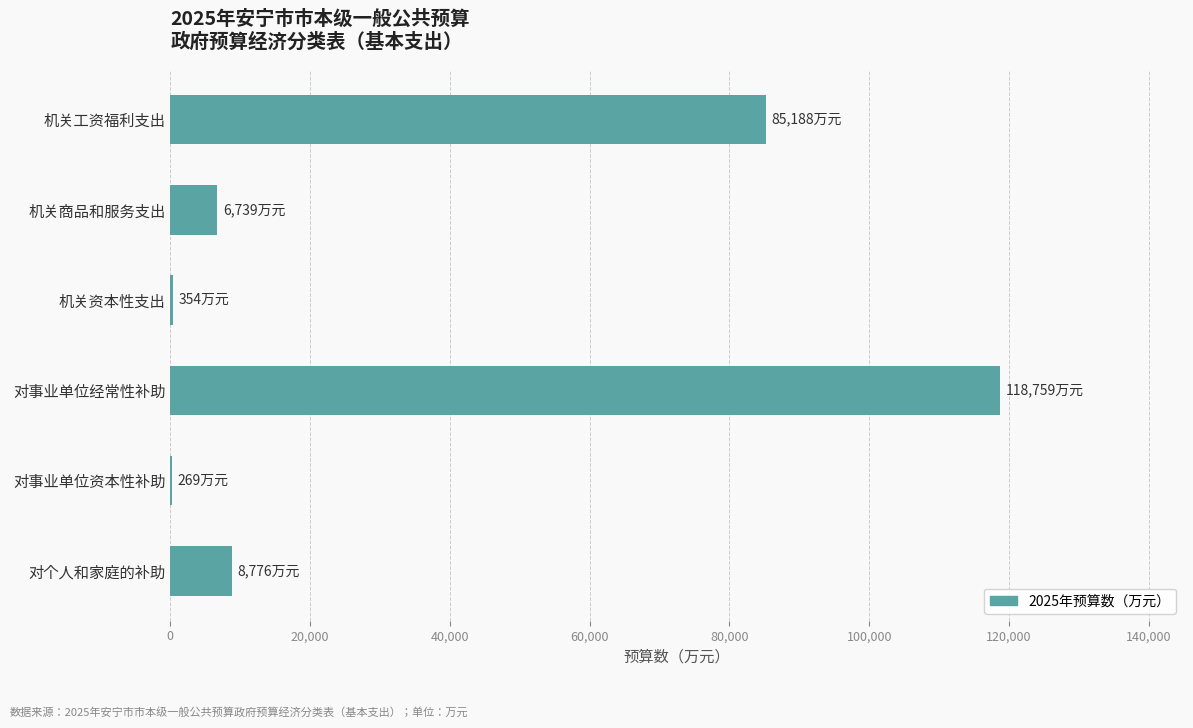

Is it true that the value at 对个人和家庭的补助 is 8776?

True